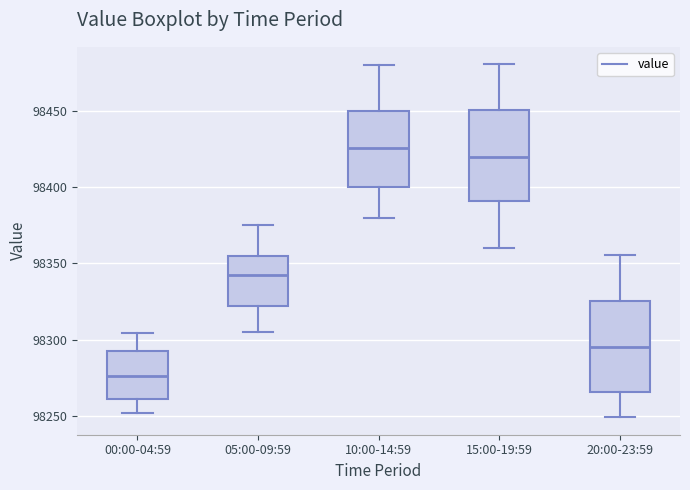

Reading left to right, transcribe this box plot: for each box, give where its median line is, the range the box spans, and where its two whiskers end, as read against the y-axis. The values are not printed on the chart, so give them approximately, as read against the axis.

00:00-04:59: median 98275, box 98260 to 98295, whiskers 98250 to 98305
05:00-09:59: median 98345, box 98320 to 98355, whiskers 98305 to 98375
10:00-14:59: median 98425, box 98400 to 98450, whiskers 98380 to 98480
15:00-19:59: median 98420, box 98390 to 98450, whiskers 98360 to 98480
20:00-23:59: median 98295, box 98265 to 98325, whiskers 98250 to 98355